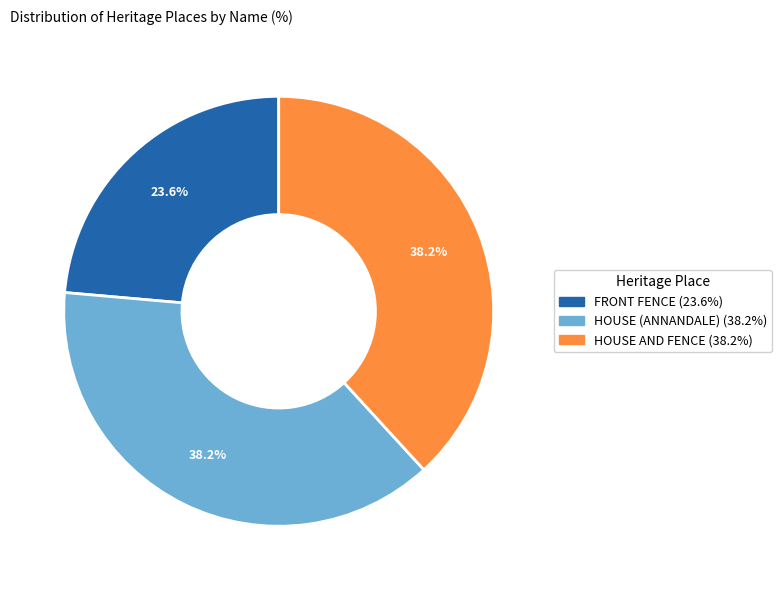

How many slices are in this pie chart?

3